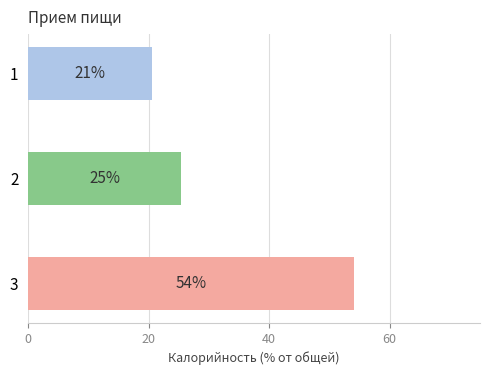

The value of Углеводы at Завтрак is 55.6. True or false?

False